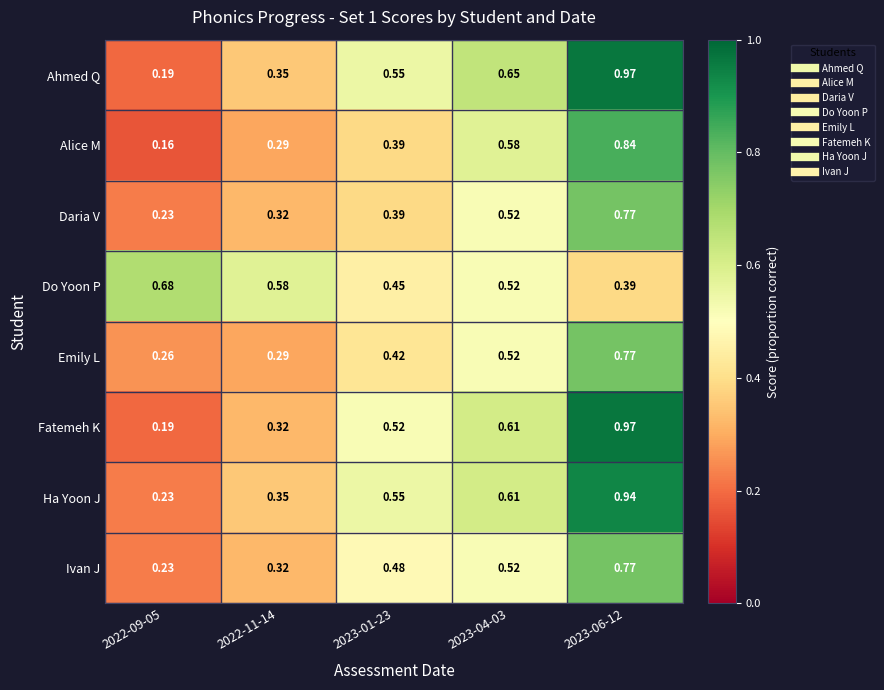

Is the value of Do Yoon P at 2023-01-23 greater than the value of Fatemeh K at 2022-11-14?

Yes